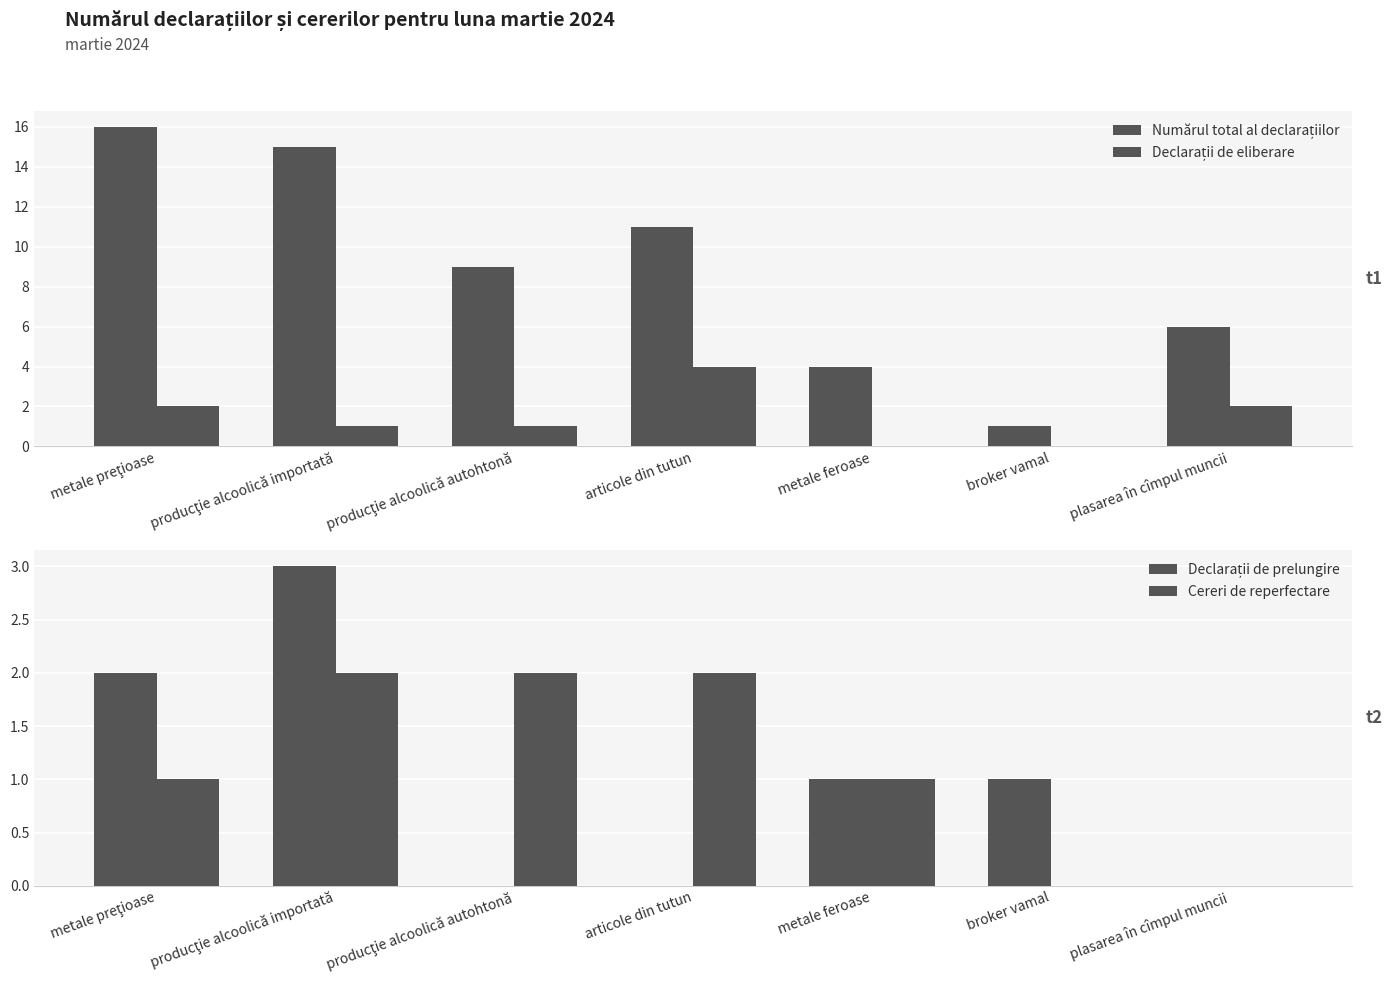

What is the value of the Cereri de reperfectare bar at the 2nd from the left?

2